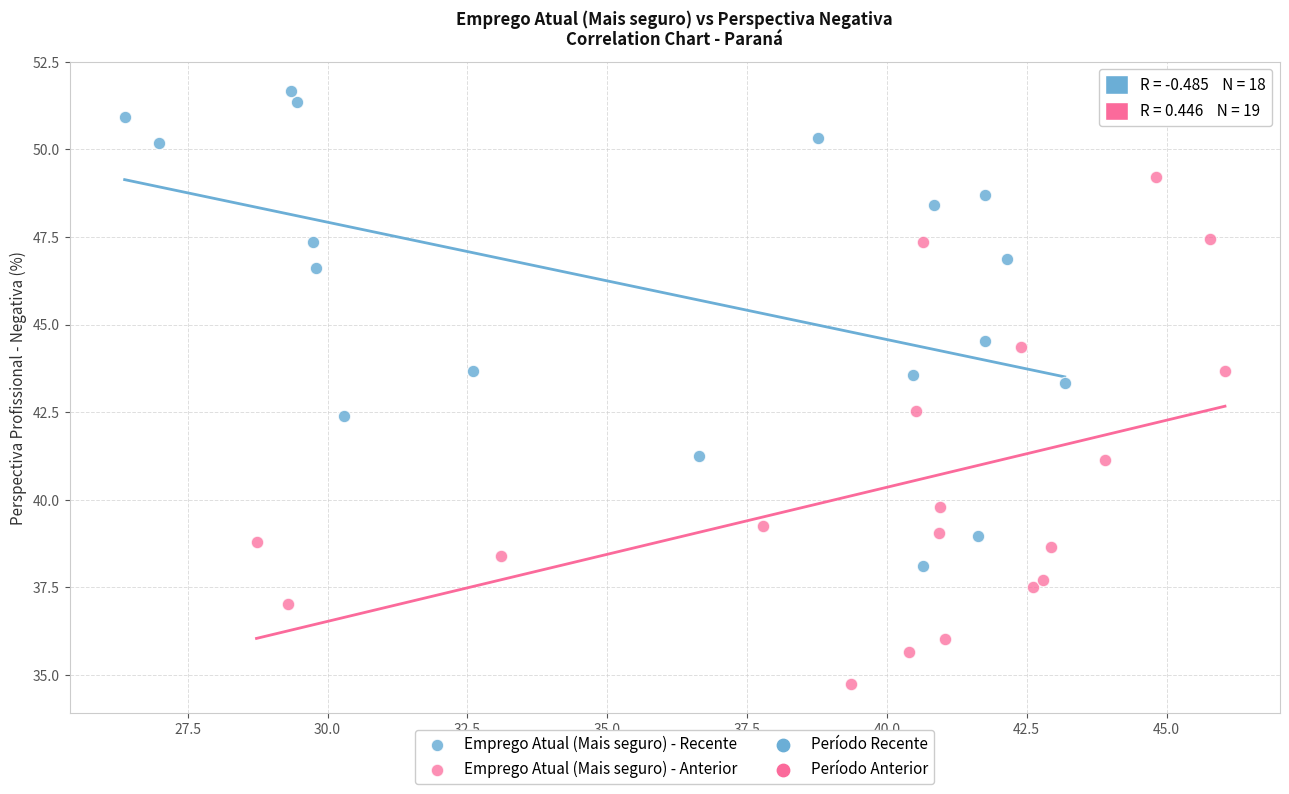

Which series contains the lowest Y value?

Emprego Atual (Mais seguro) - Anterior